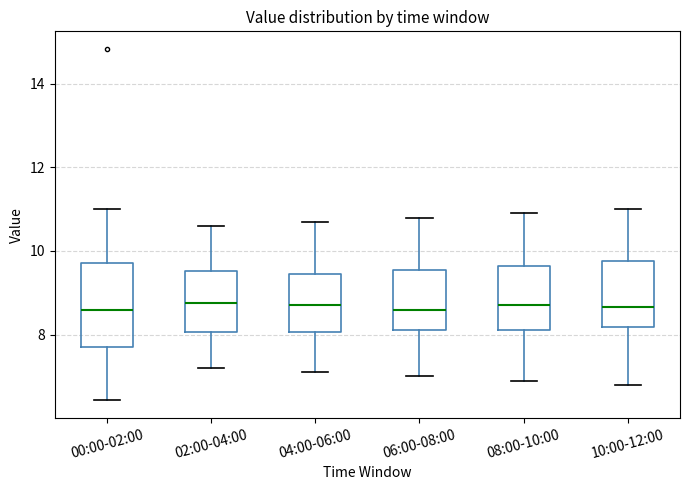

Comparing the boxes themselves (not the whiskers), which one is the tallest?

00:00-02:00